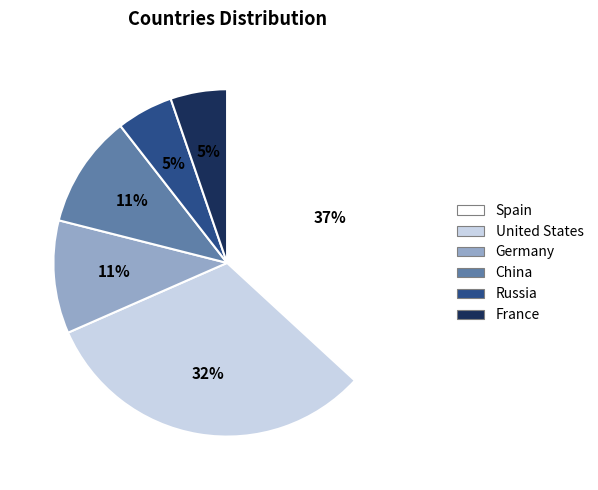

To the nearest percent, what portion does Russia represent?

5%